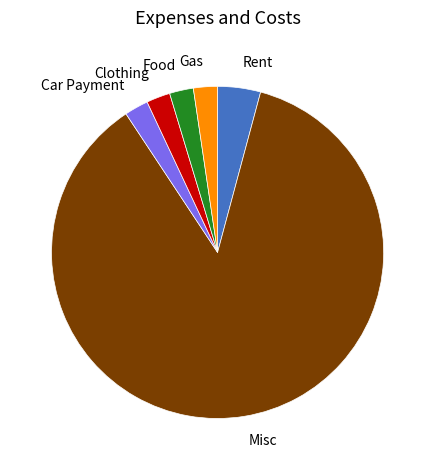

Which category has the biggest portion of the pie?

Misc